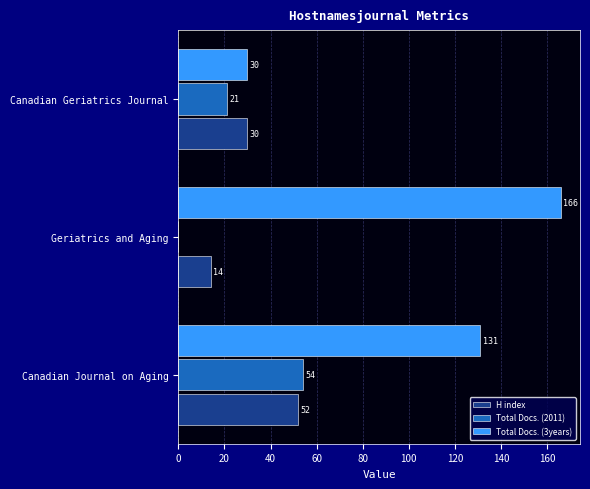

Which series has the largest total across all categories?

Total Docs. (3years)